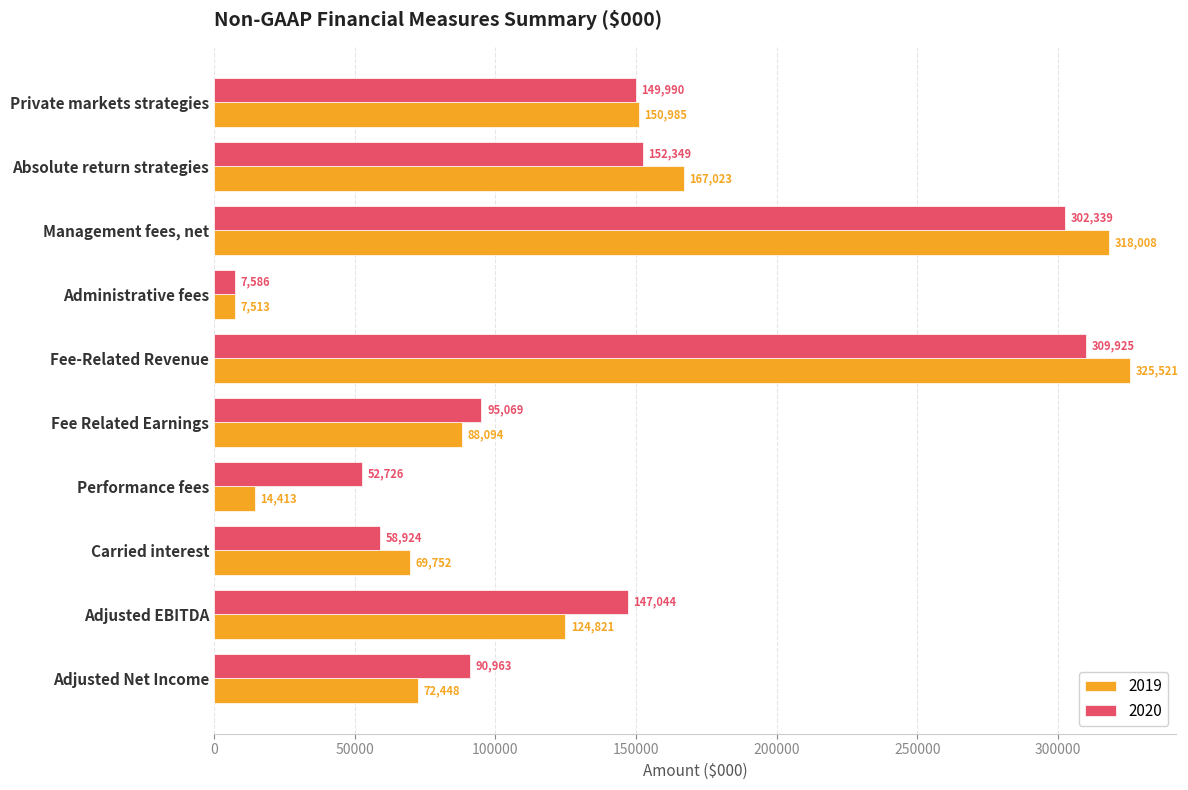

What is the minimum value shown in the chart?

7513